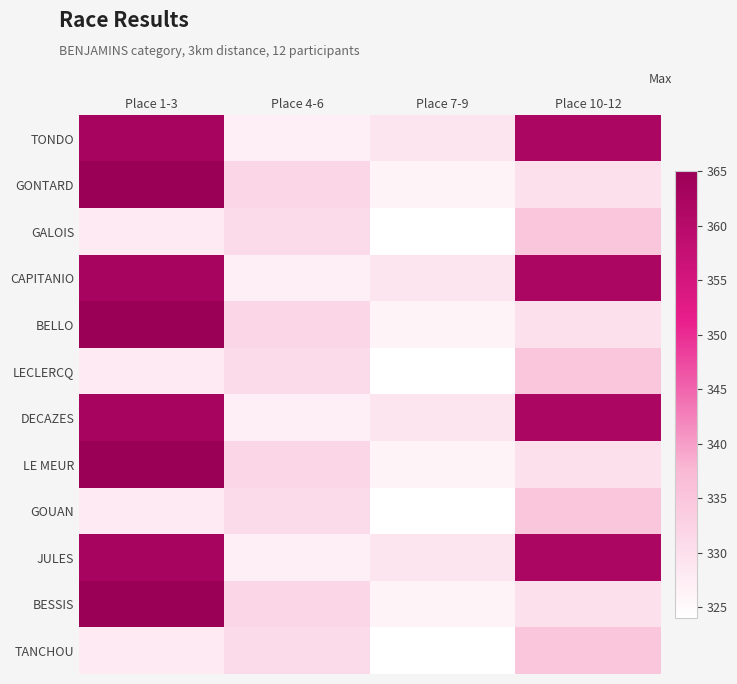

Which category has the highest value across all series?

Place 1-3